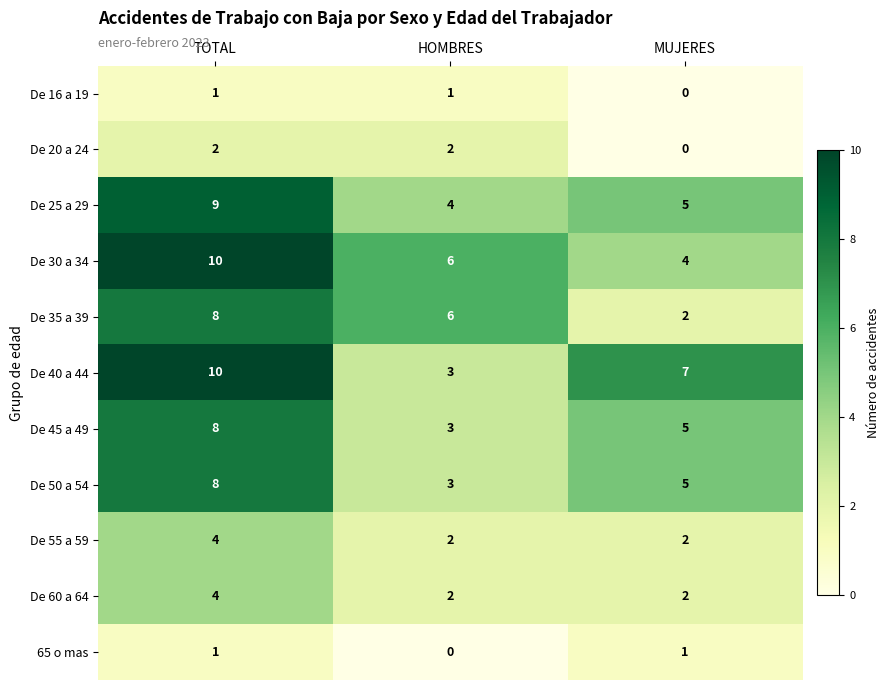

Is the value of De 45 a 49 at HOMBRES greater than the value of De 60 a 64 at TOTAL?

No